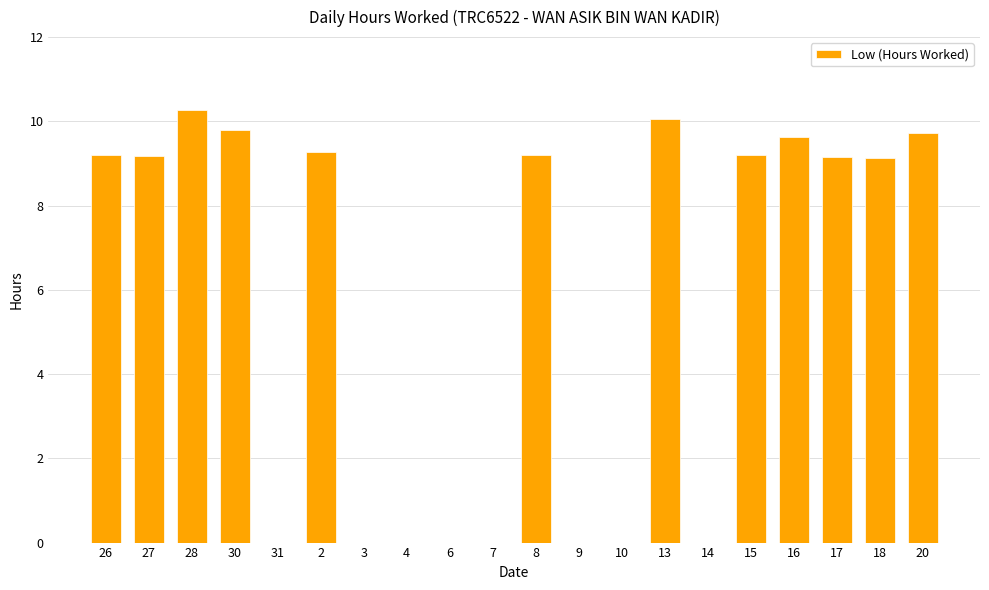

What is the change in value from 26 to 7?

-9.2